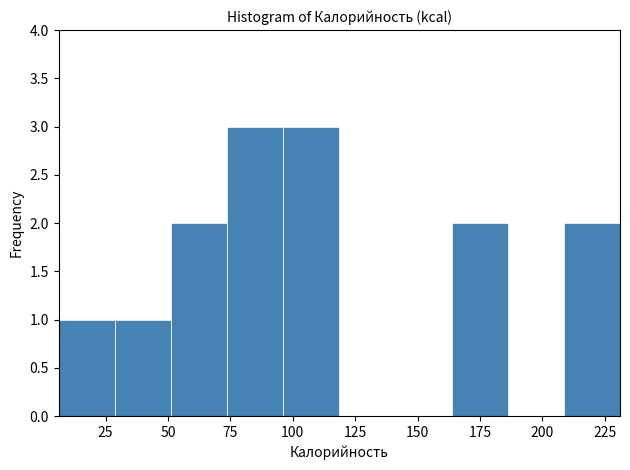

Reading left to right, transcribe this chart: for each bar, give the range it covers on the x-axis and its height. Neither the bar edges nor the heights are printed on the chart, so give them approximately, as read against the axes.

5 to 30: 1
30 to 50: 1
50 to 75: 2
75 to 95: 3
95 to 120: 3
120 to 140: 0
140 to 165: 0
165 to 185: 2
185 to 210: 0
210 to 230: 2